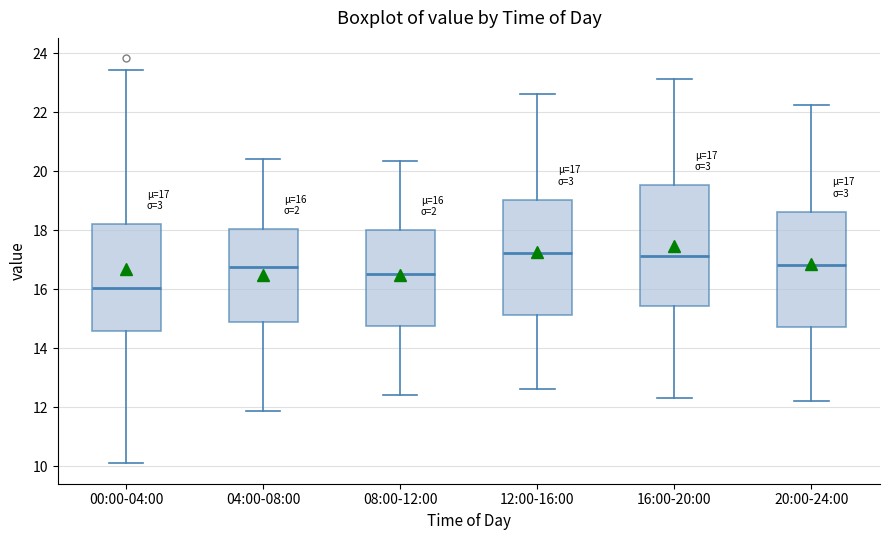

Which box's median line is the lowest?

00:00-04:00